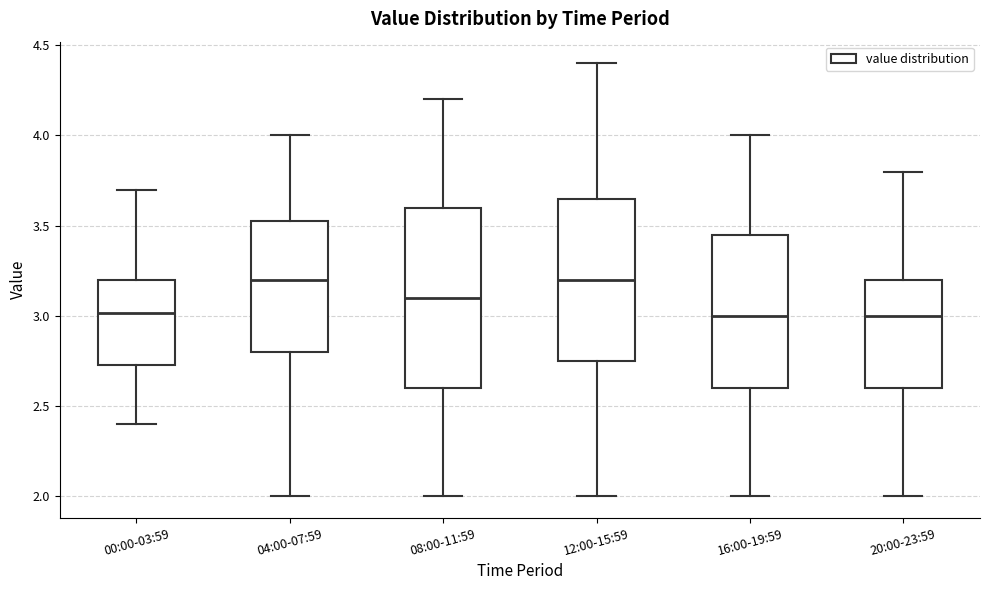

Comparing the boxes themselves (not the whiskers), which one is the tallest?

08:00-11:59